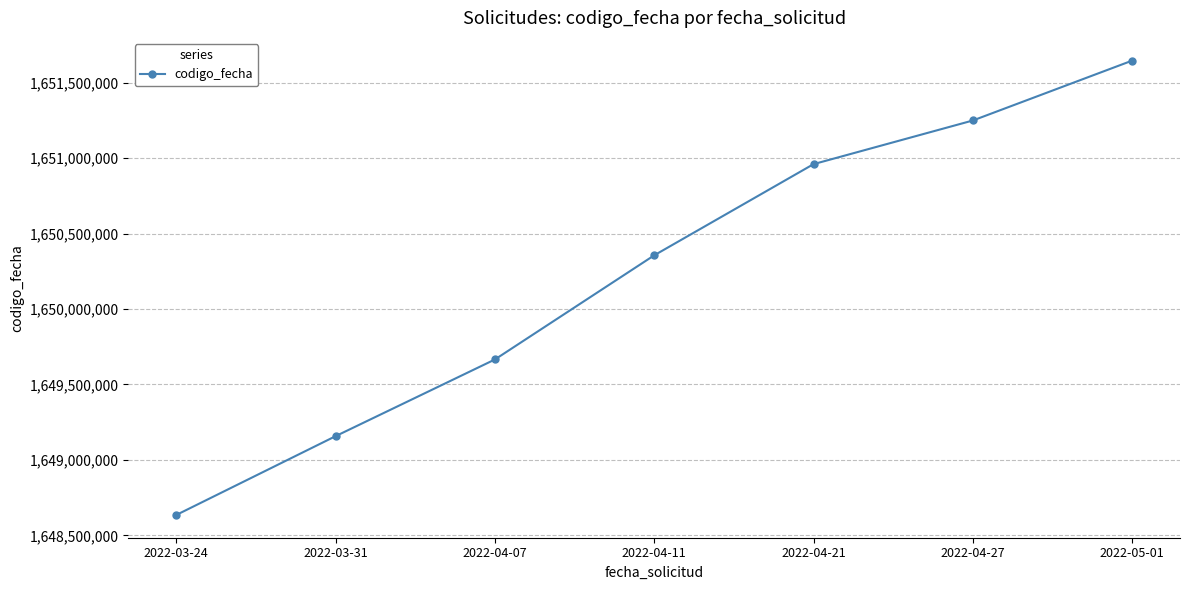

What is the difference between the maximum and minimum values?

3011728